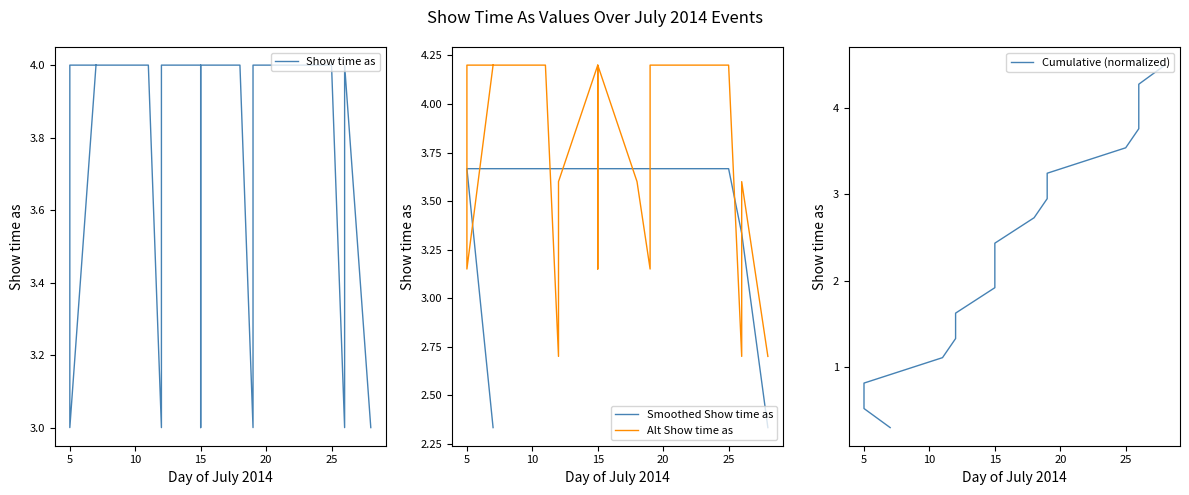

How many values in the Smoothed Show time as series exceed 3?

15